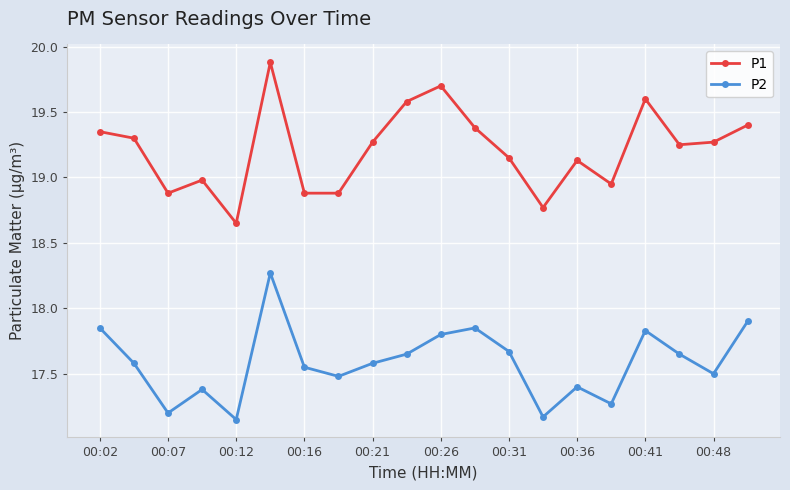

List the series in order of their overall mean, lowest first.

P2, P1